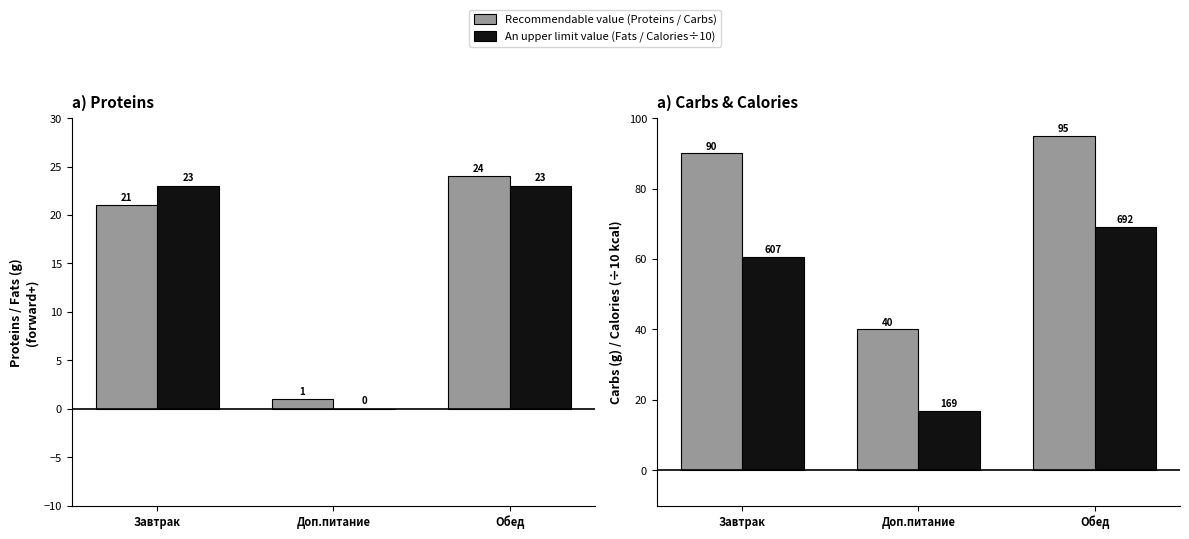

Which series has the largest total across all categories?

Carbs (g)